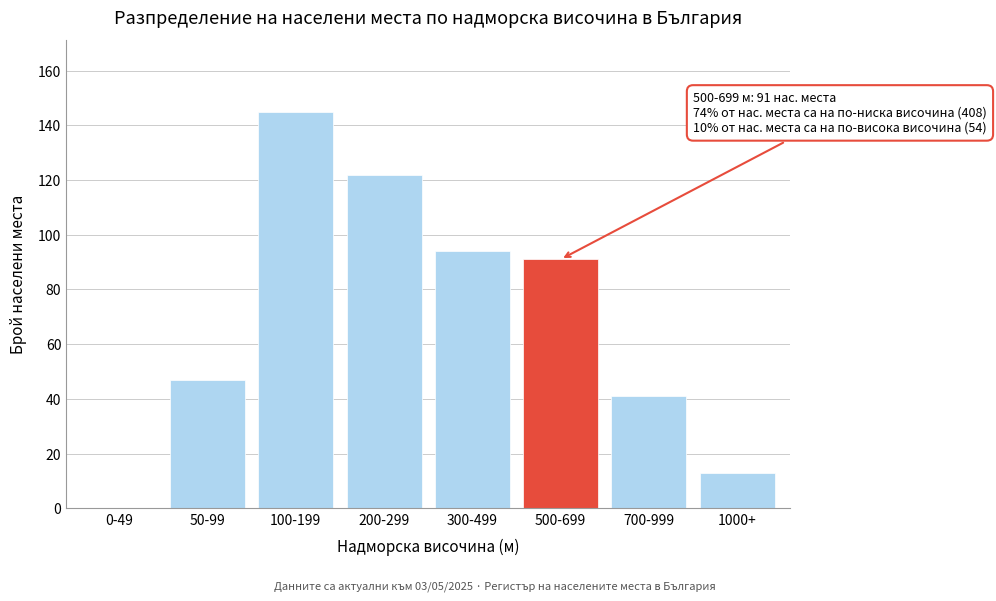

Reading left to right, extract all data points from this chart.

0-49=0	50-99=47	100-199=145	200-299=122	300-499=94	500-699=91	700-999=41	1000+=13